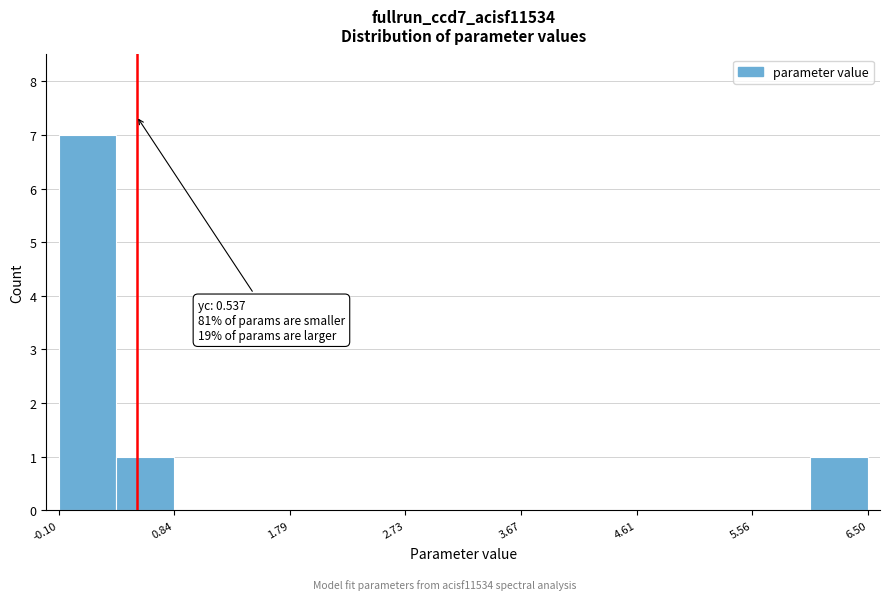

Which range on the x-axis has the tallest bar?

-0.1 to 0.4